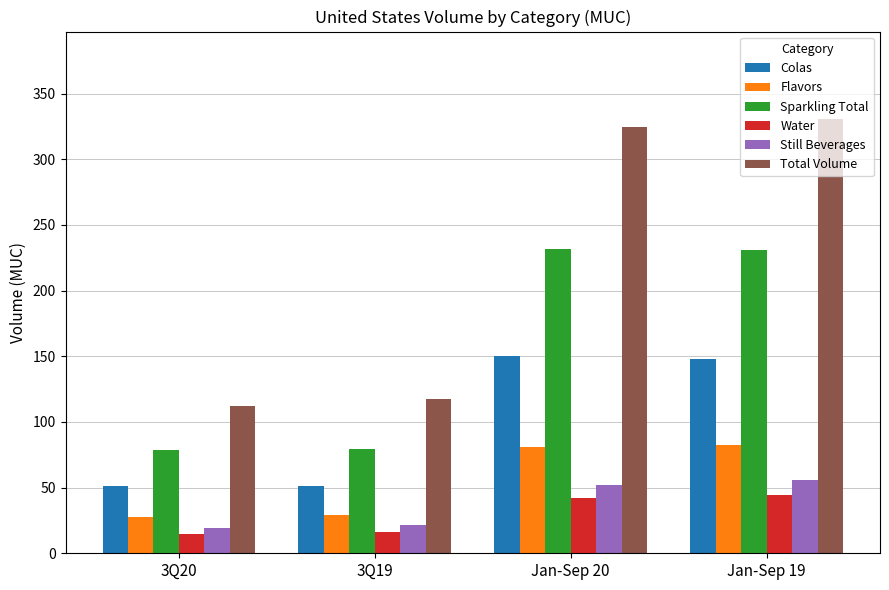

What is the difference between the Flavors values at Jan-Sep 20 and 3Q20?

53.5